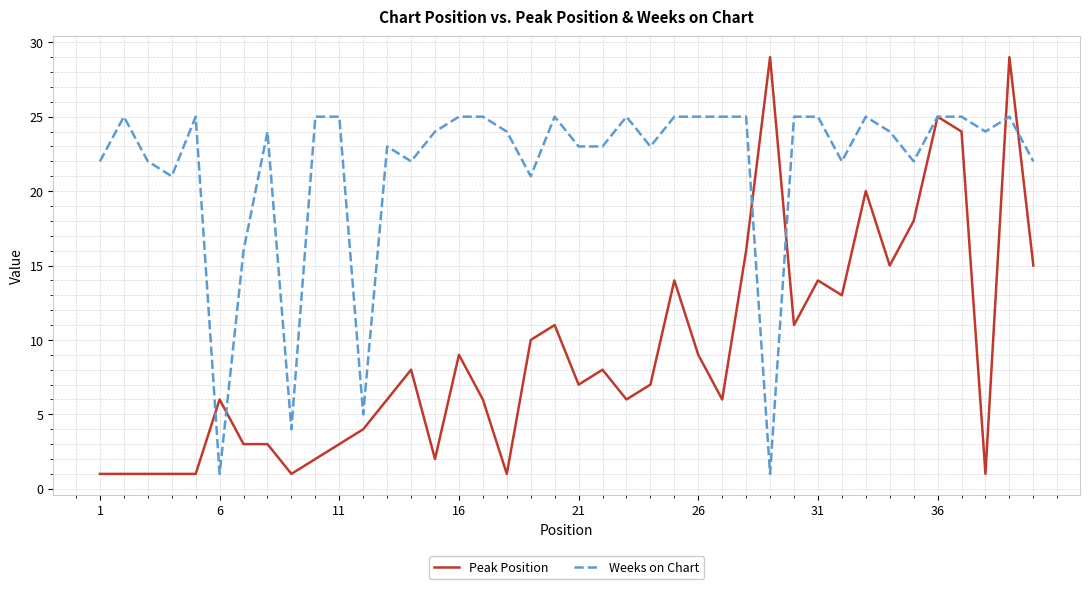

Reading left to right, what are all the values shown in this chart?

Peak Position: 1	1	1	1	1	6	3	3	1	2	3	4	6	8	2	9	6	1	10	11	7	8	6	7	14	9	6	16	29	11	14	13	20	15	18	25	24	1	29	15
Weeks on Chart: 22	25	22	21	25	1	16	24	4	25	25	5	23	22	24	25	25	24	21	25	23	23	25	23	25	25	25	25	1	25	25	22	25	24	22	25	25	24	25	22